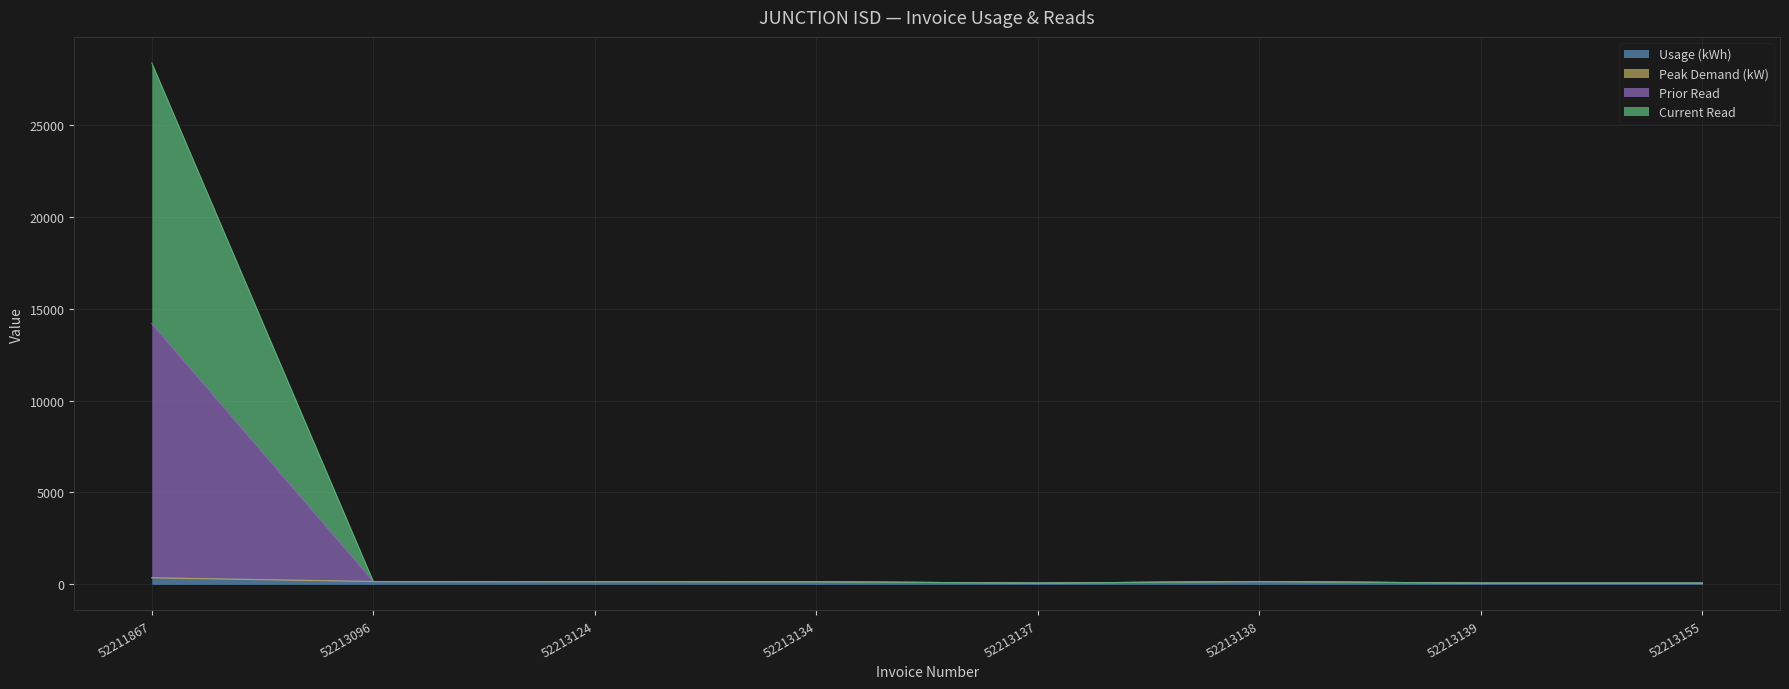

Between 52213124 and 52213137, which series saw the biggest shift?

Peak Demand (kW)